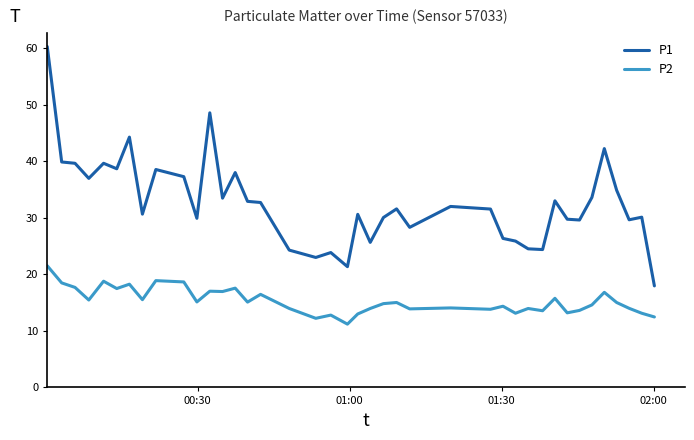

What is the minimum value shown in the chart?

11.2